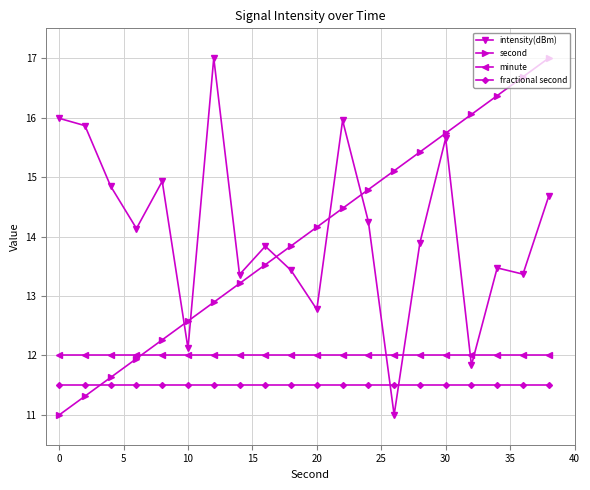

What is the maximum value shown in the chart?

17.0